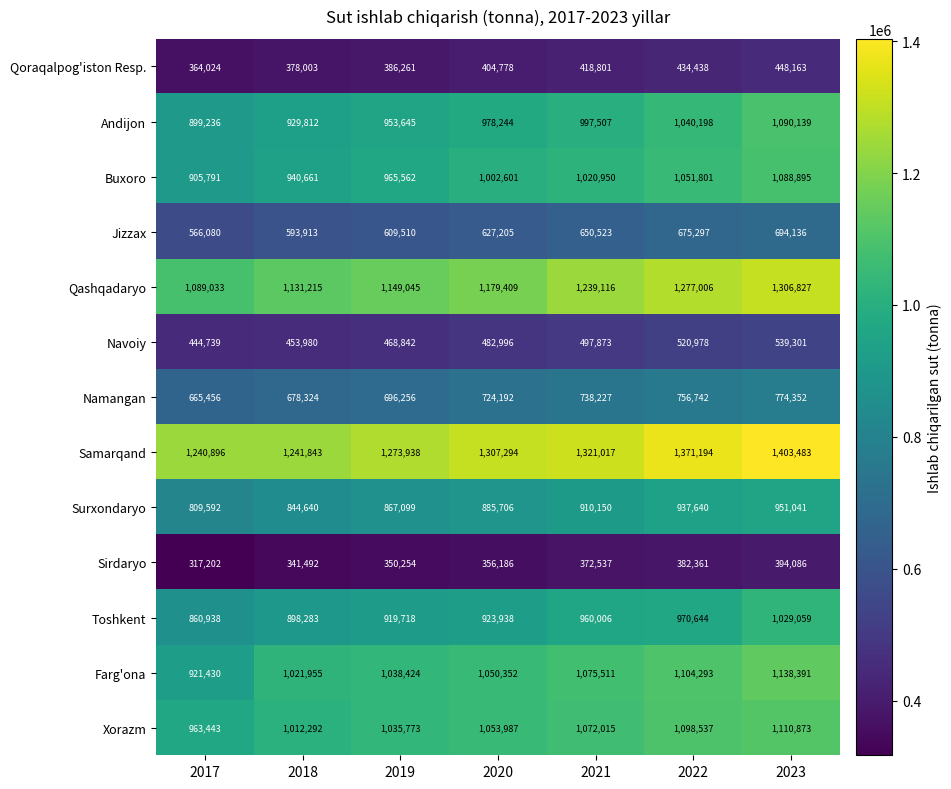

Which series changed the most between 2021 and 2022?

Samarqand